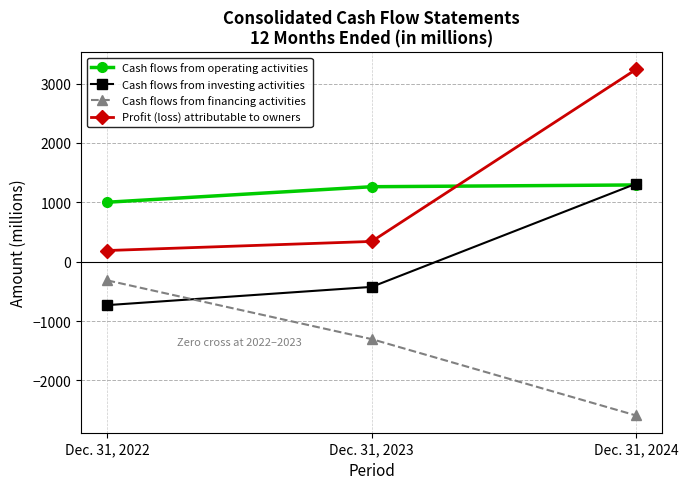

At which label does Cash flows from financing activities first exceed -1305?

Dec. 31, 2022